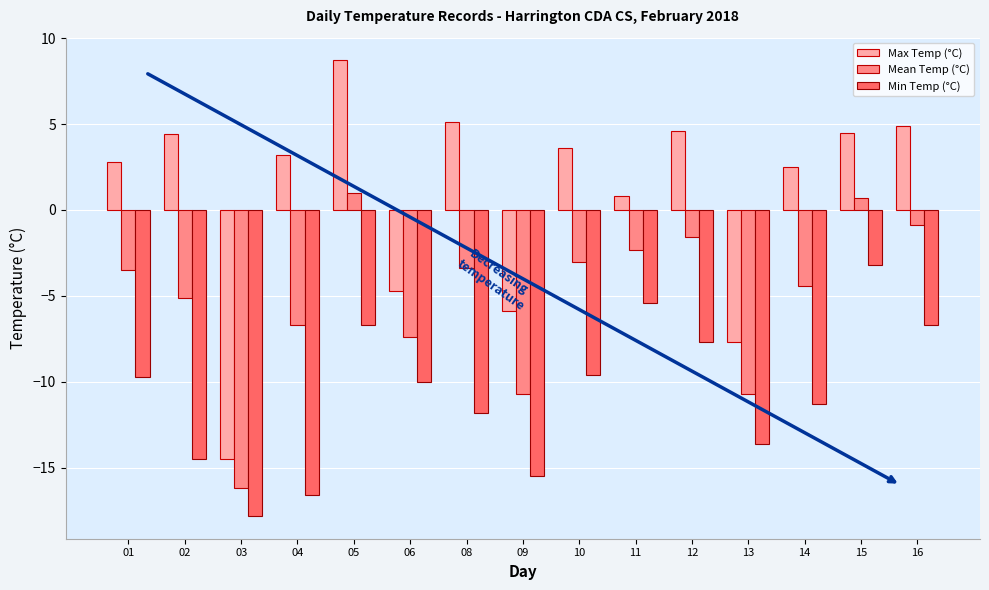

What is the average value of the Min Temp (°C) series?

-10.7